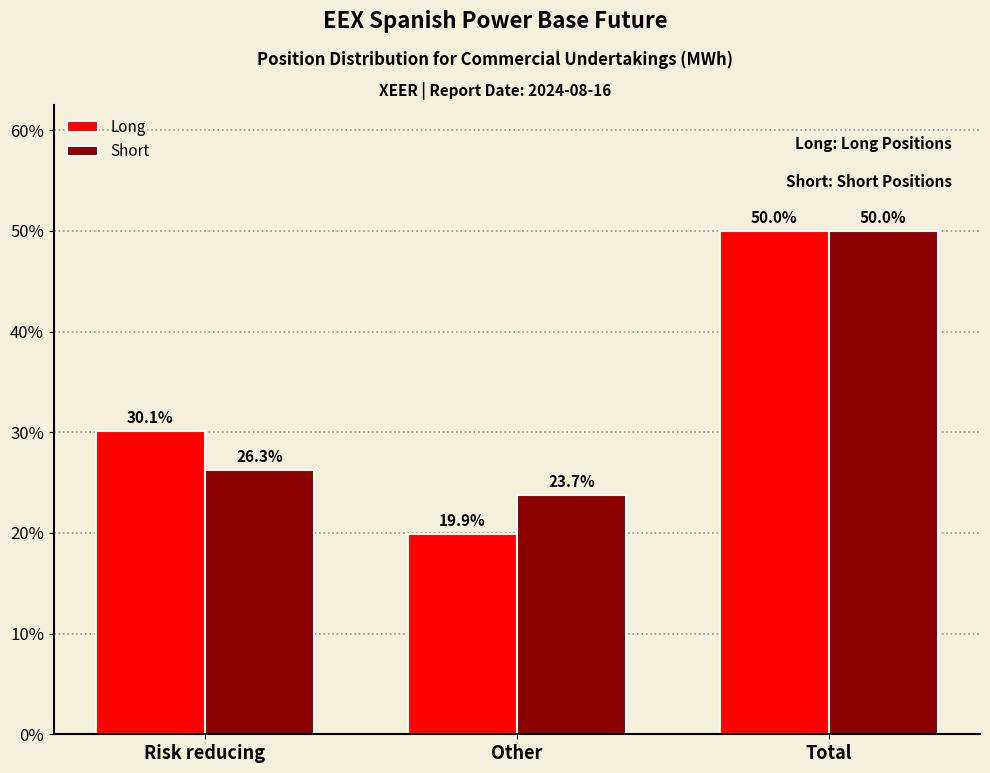

Reading left to right, transcribe all the data shown in this chart.

Long: Risk reducing=30.1	Other=19.9	Total=50.0
Short: Risk reducing=26.3	Other=23.7	Total=50.0